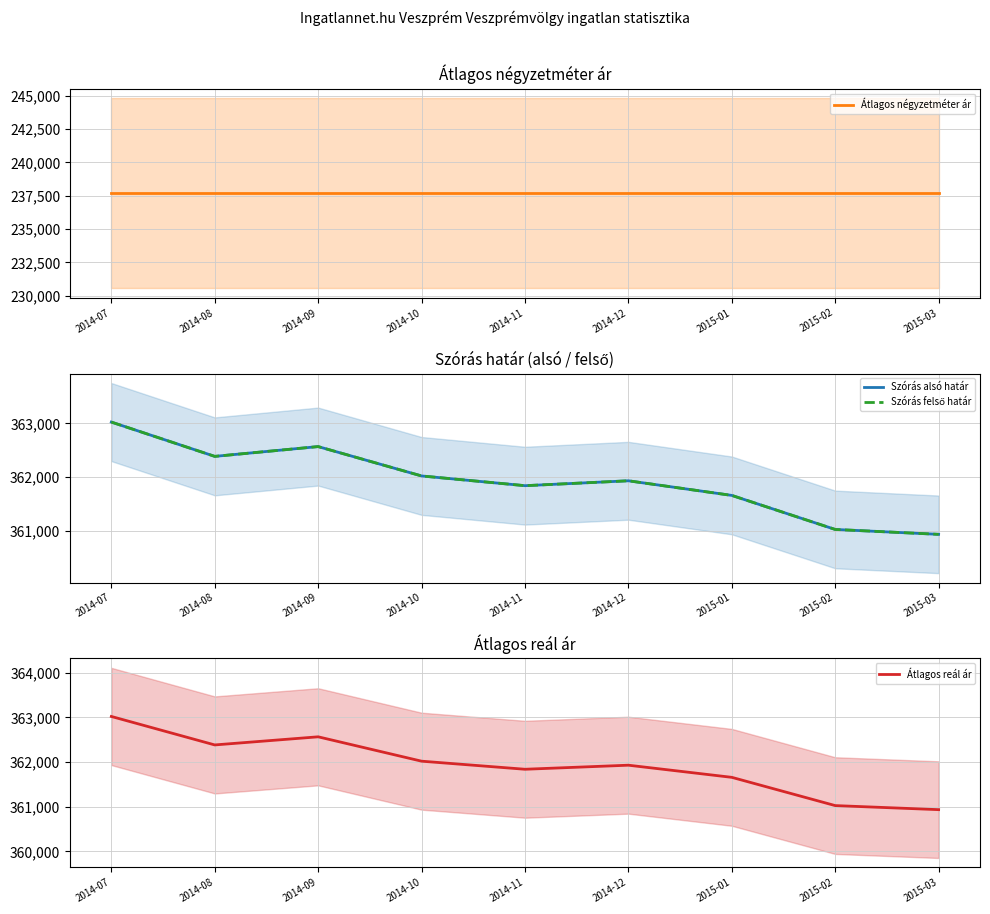

Where is Átlagos négyzetméter ár nearest to the value 237692?

2014-07